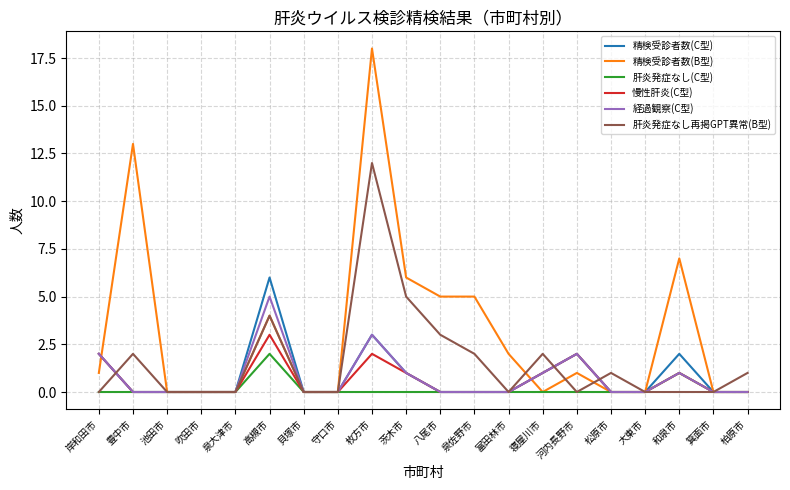

Reading right to left, transcribe all the data shown in this chart.

精検受診者数(C型): 0	0	2	0	0	2	1	0	0	0	1	3	0	0	6	0	0	0	0	2
精検受診者数(B型): 0	0	7	0	0	1	0	2	5	5	6	18	0	0	4	0	0	0	13	1
肝炎発症なし(C型): 0	0	1	0	0	0	0	0	0	0	0	0	0	0	2	0	0	0	0	0
慢性肝炎(C型): 0	0	1	0	0	2	1	0	0	0	1	2	0	0	3	0	0	0	0	2
経過観察(C型): 0	0	1	0	0	2	1	0	0	0	1	3	0	0	5	0	0	0	0	2
肝炎発症なし再掲GPT異常(B型): 1	0	0	0	1	0	2	0	2	3	5	12	0	0	4	0	0	0	2	0